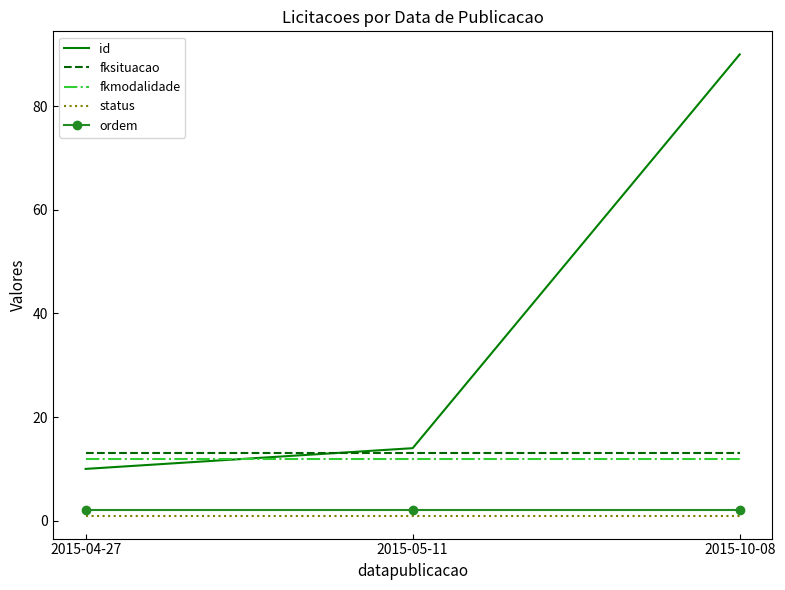

What is the minimum value shown in the chart?

1